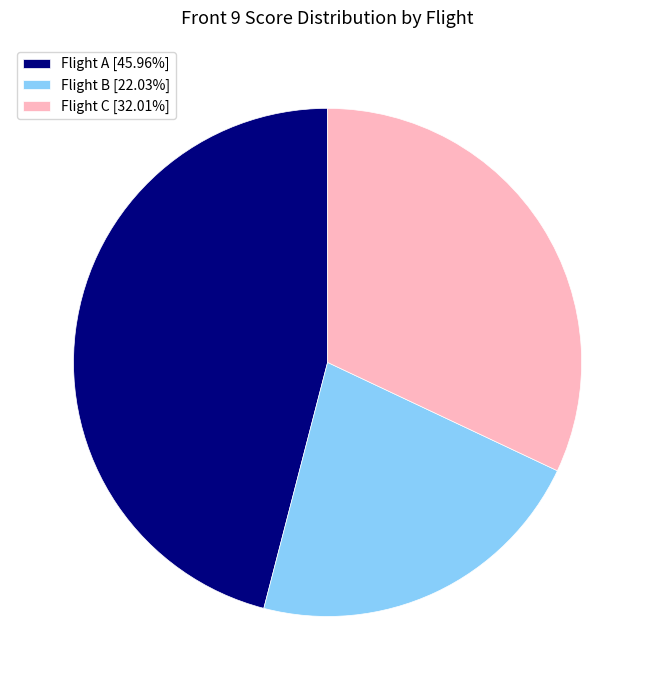

Do Flight C [32.01%] and Flight B [22.03%] together represent more than half of the pie?

Yes